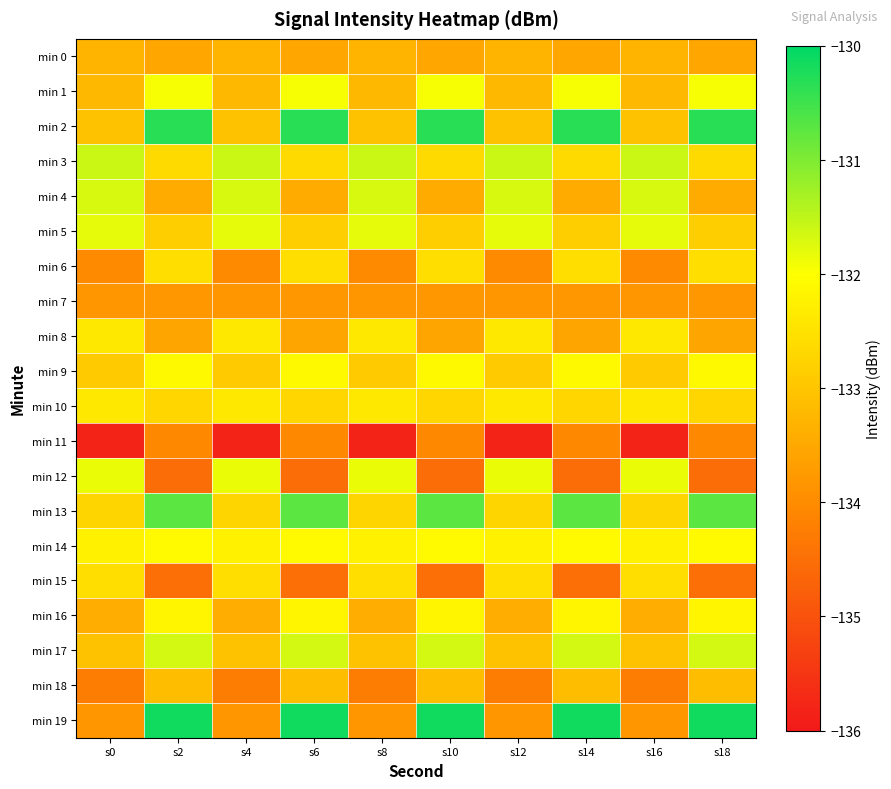

Rank the series at s8 from lowest to highest value.

min 11, min 18, min 6, min 19, min 7, min 16, min 0, min 1, min 17, min 2, min 9, min 13, min 15, min 8, min 10, min 14, min 12, min 5, min 4, min 3